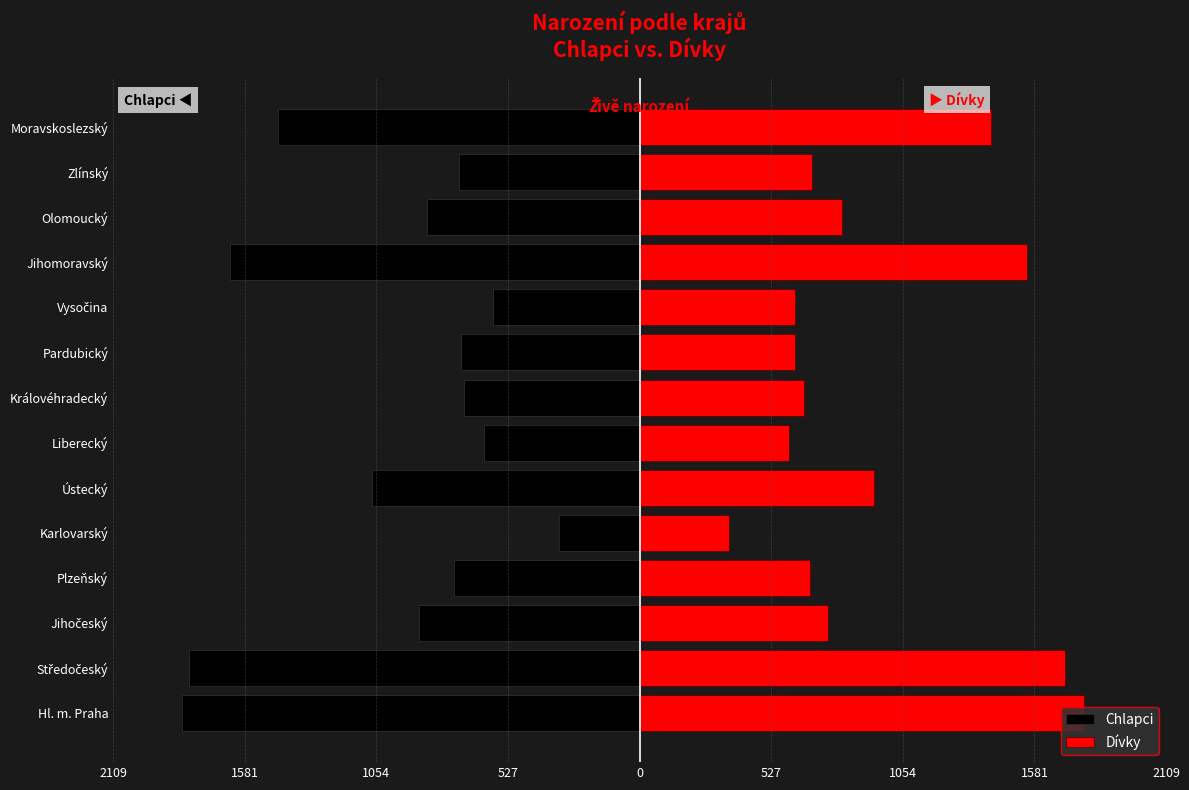

Is it true that Dívky equals 134 at Královéhradecký?

False